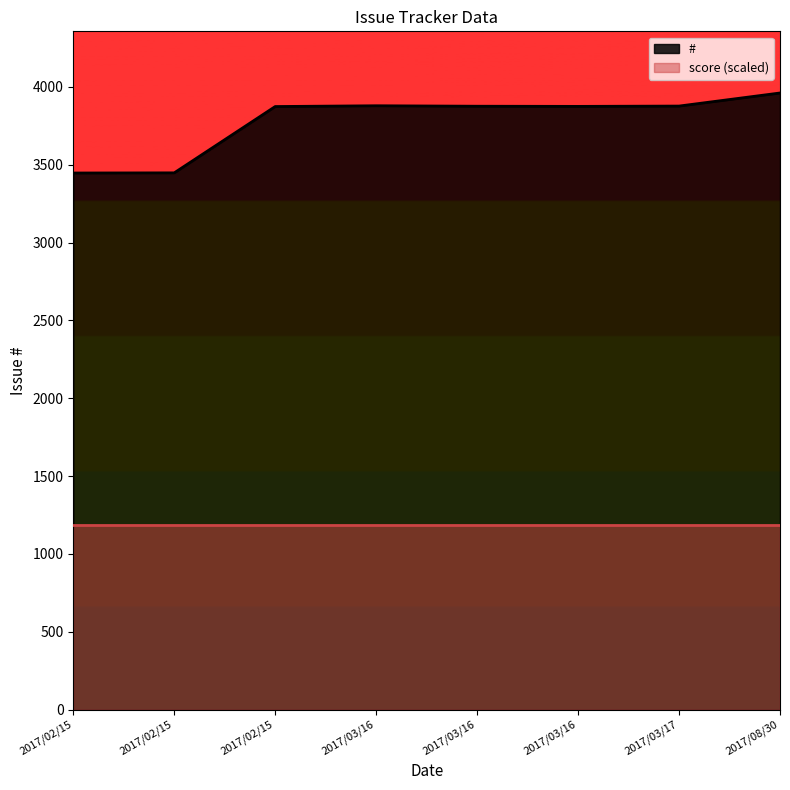

True or false: score and # intersect in this chart.

False